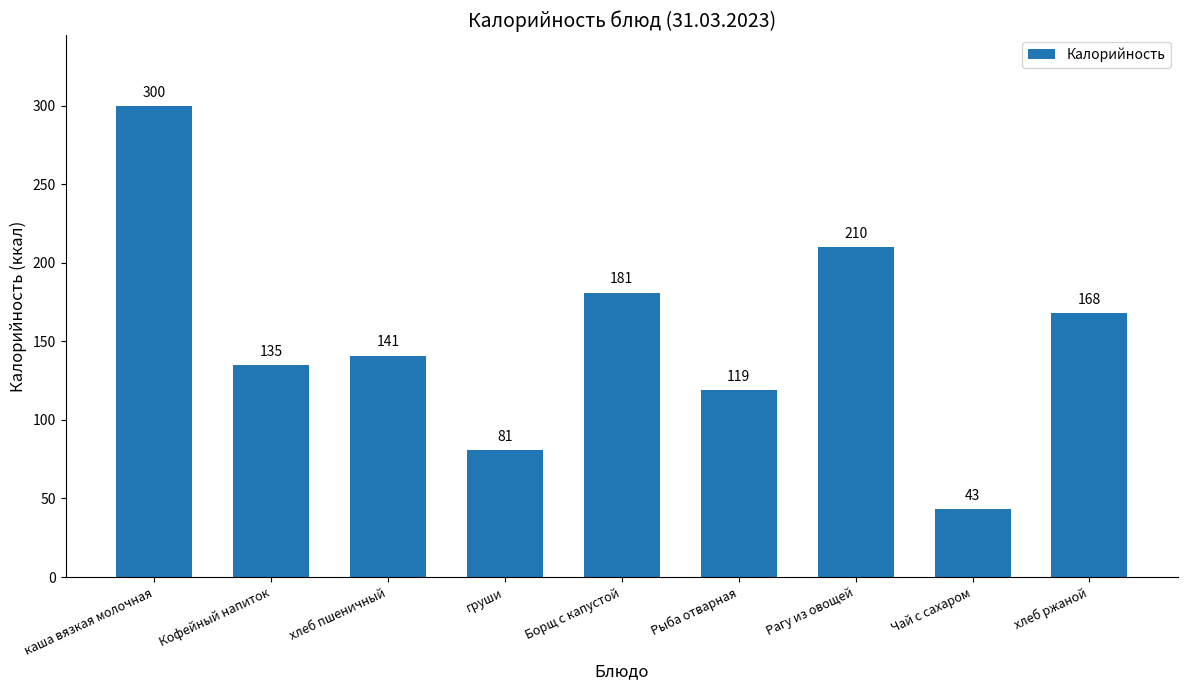

The value at Кофейный напиток is 216. True or false?

False